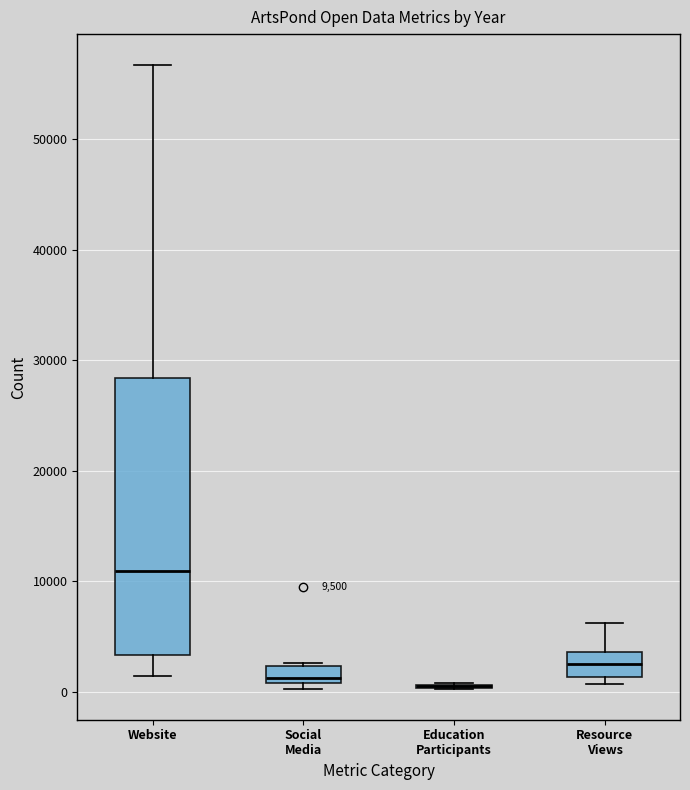

Which box is the tallest, from its lower edge to its upper edge?

Website